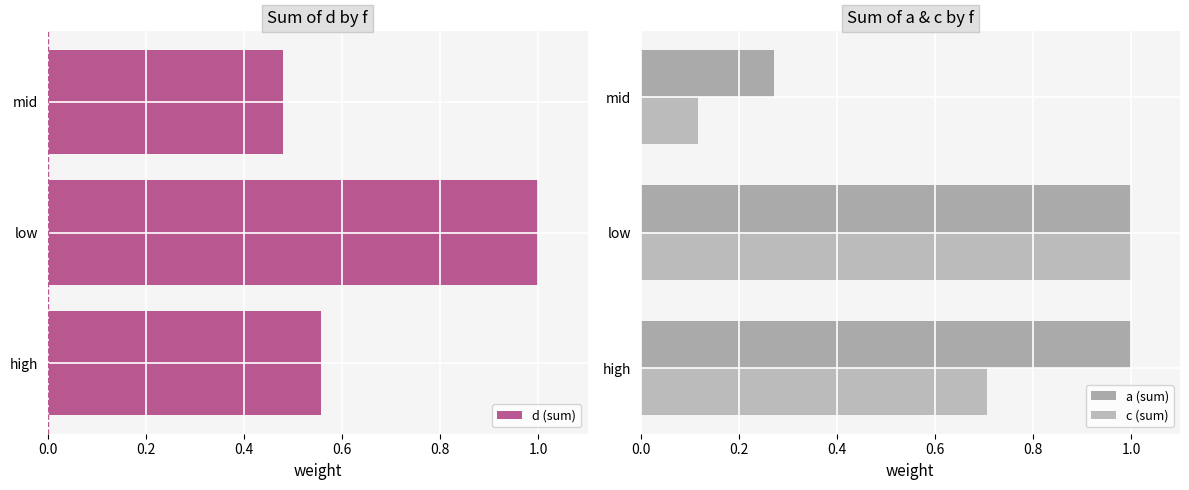

List the labels in order of c (sum) value, smallest first.

mid, high, low